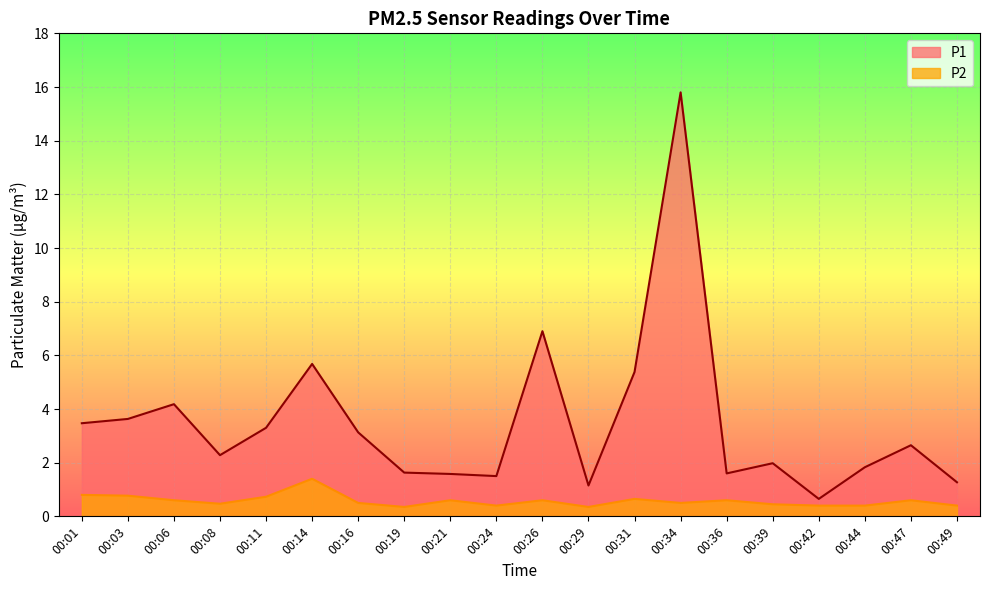

What value does the P2 series have at 00:42?

0.4